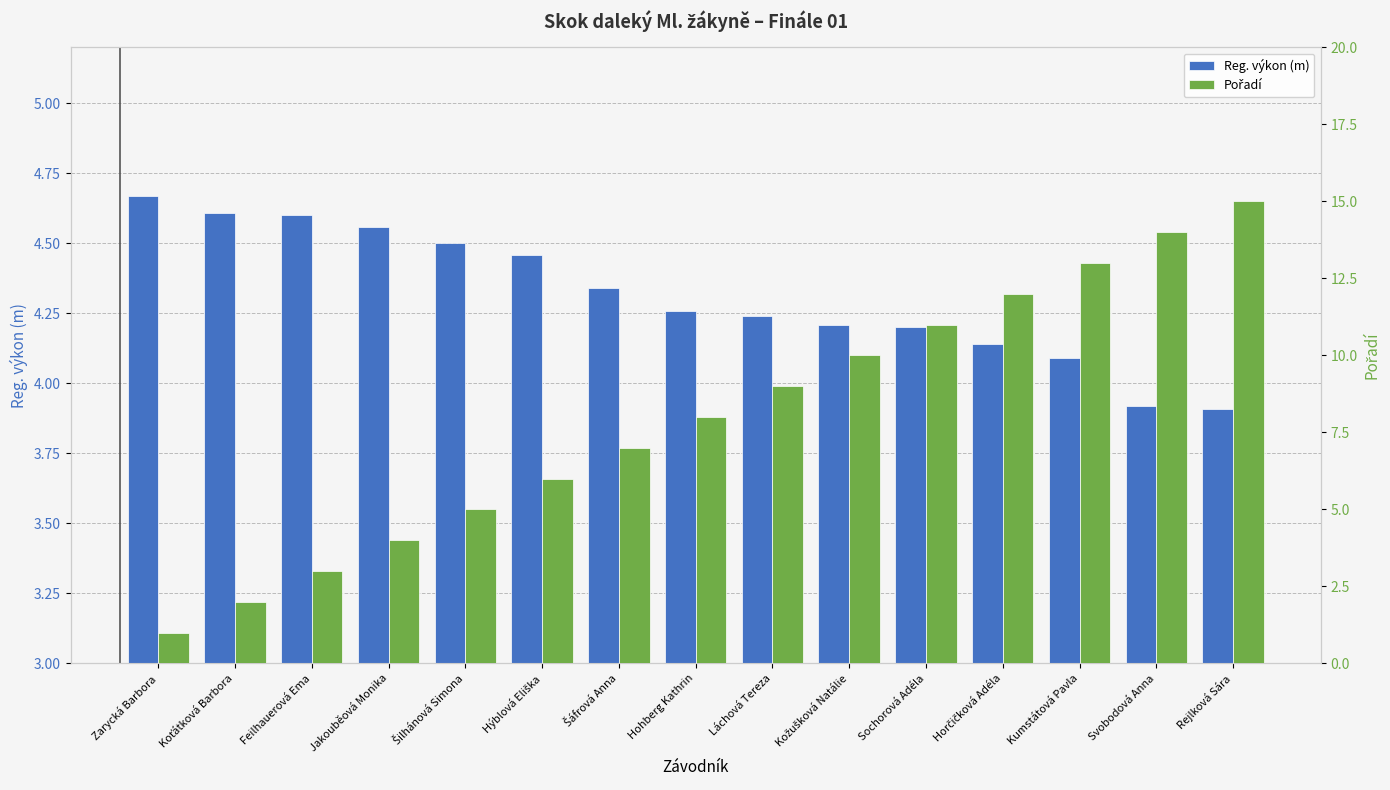

What is the label of the 6th bar from the left?

Hýblová Eliška